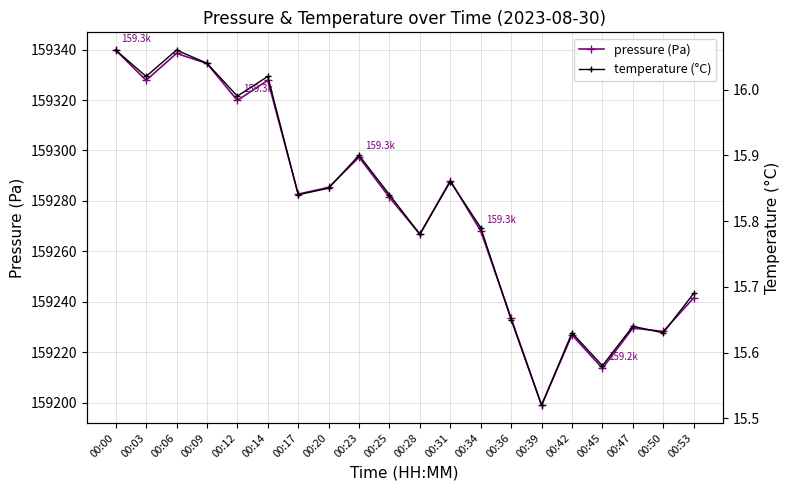

Rank the categories by pressure (Pa) value from highest to lowest.

00:00, 00:06, 00:09, 00:03, 00:14, 00:12, 00:23, 00:31, 00:20, 00:17, 00:25, 00:34, 00:28, 00:53, 00:36, 00:47, 00:50, 00:42, 00:45, 00:39